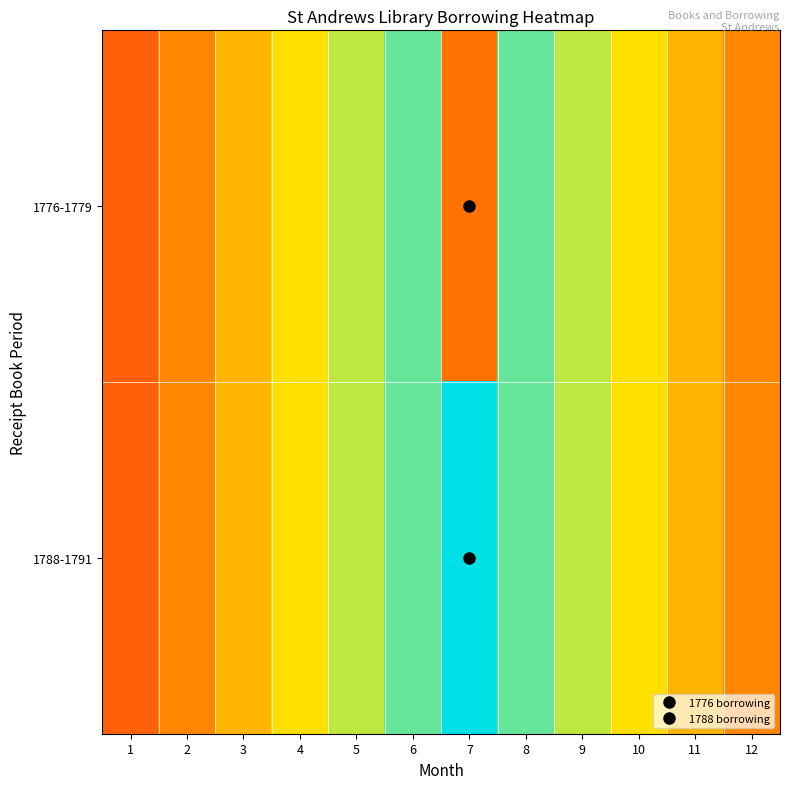

Which label corresponds to the largest value in the chart?

7